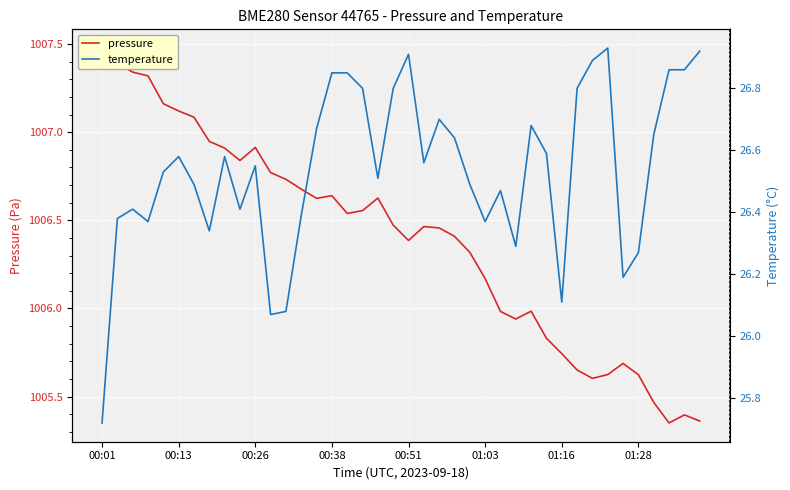

What is the difference between the second highest and second lowest values in the pressure series?

2.0